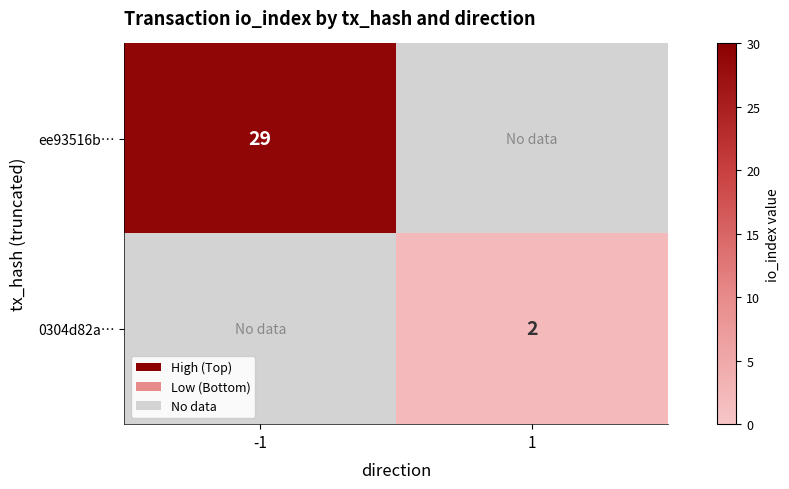

The value of 0304d82a… at 1 is 2.0. True or false?

True